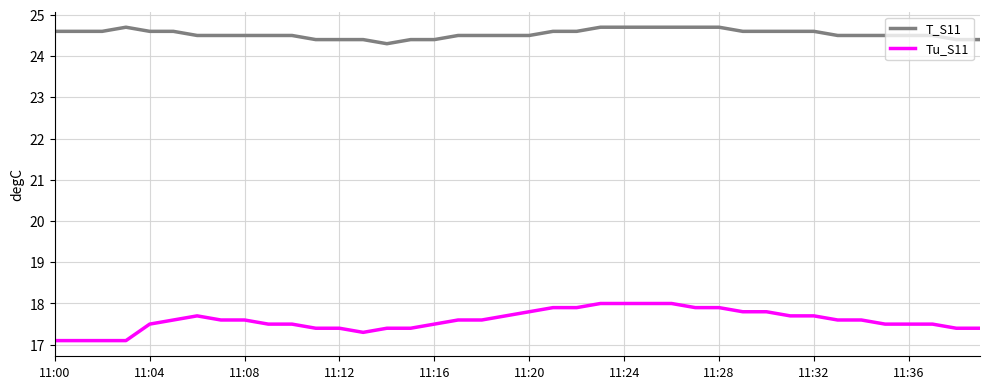

Which series has the largest total across all categories?

T_S11